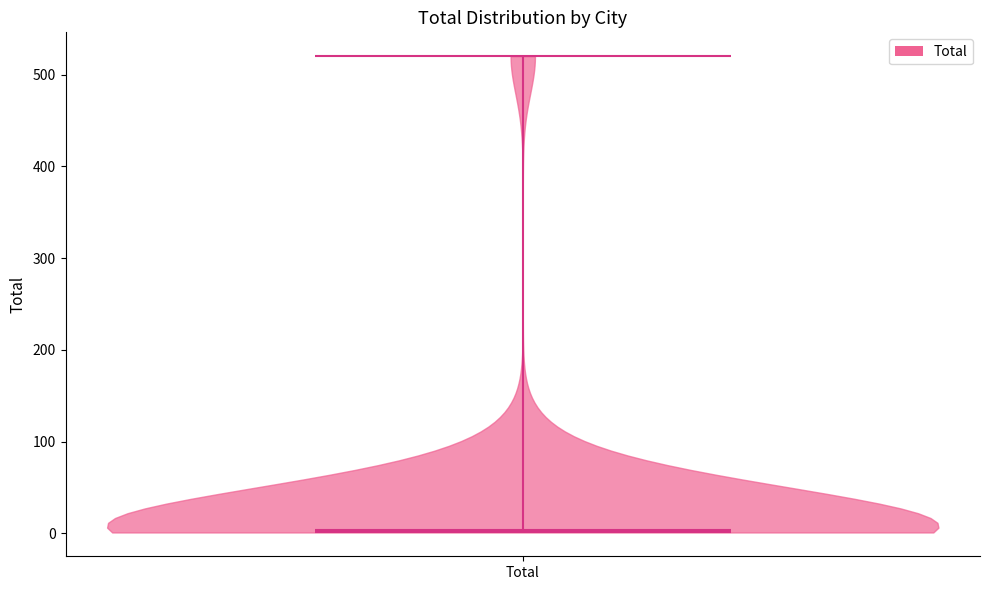

Read this violin plot against the y-axis: where its median line is, and the lowest and highest points the violin reaches. The values are not printed on the chart, so give them approximately, as read against the axis.

median line 0, lowest point 0, highest point 520